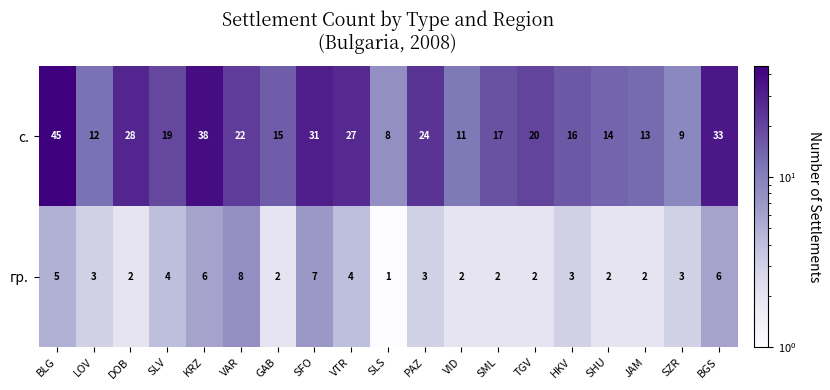

Which label corresponds to the smallest value in the chart?

SLS